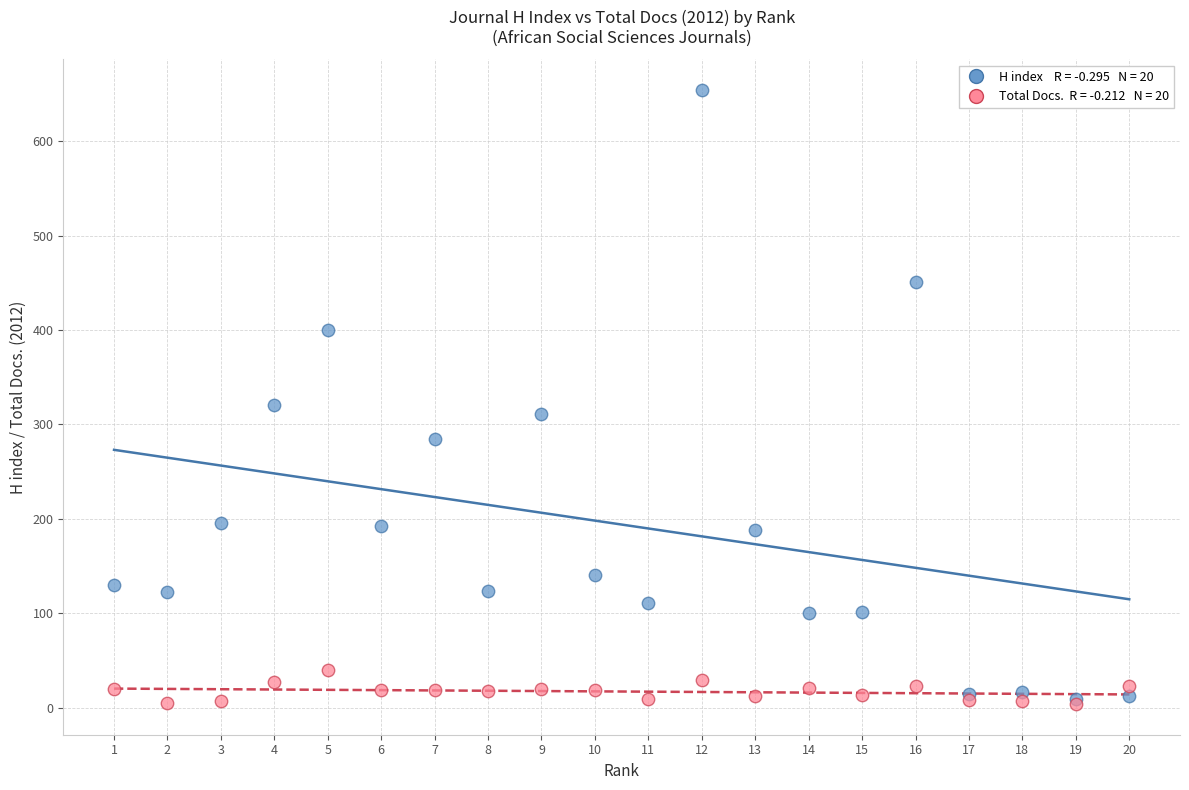

Across all series, what Y value is closest to 329?

321